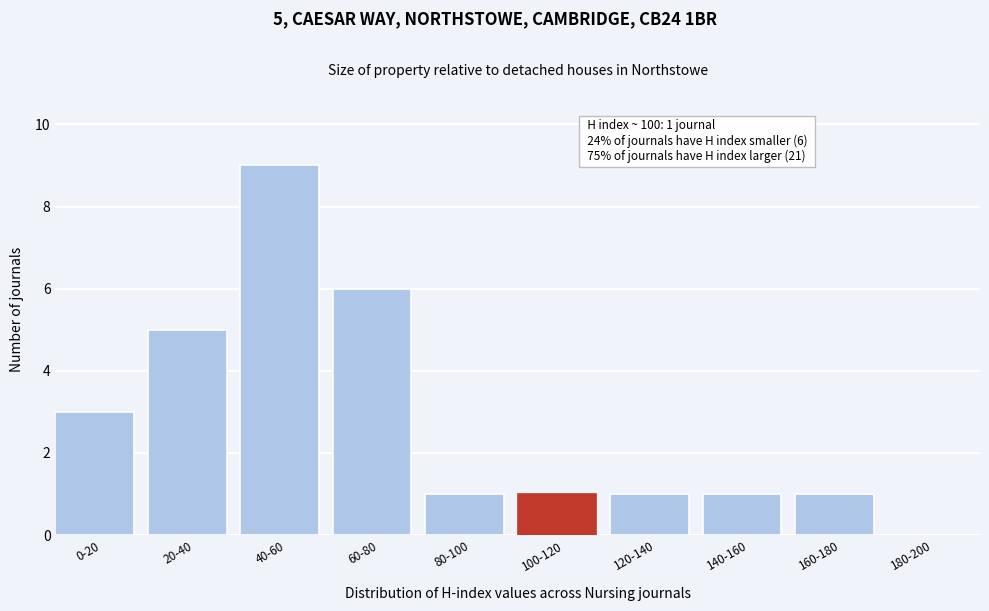

Reading left to right, extract all data points from this chart.

0-20=3	20-40=5	40-60=9	60-80=6	80-100=1	100-120=1	120-140=1	140-160=1	160-180=1	180-200=0